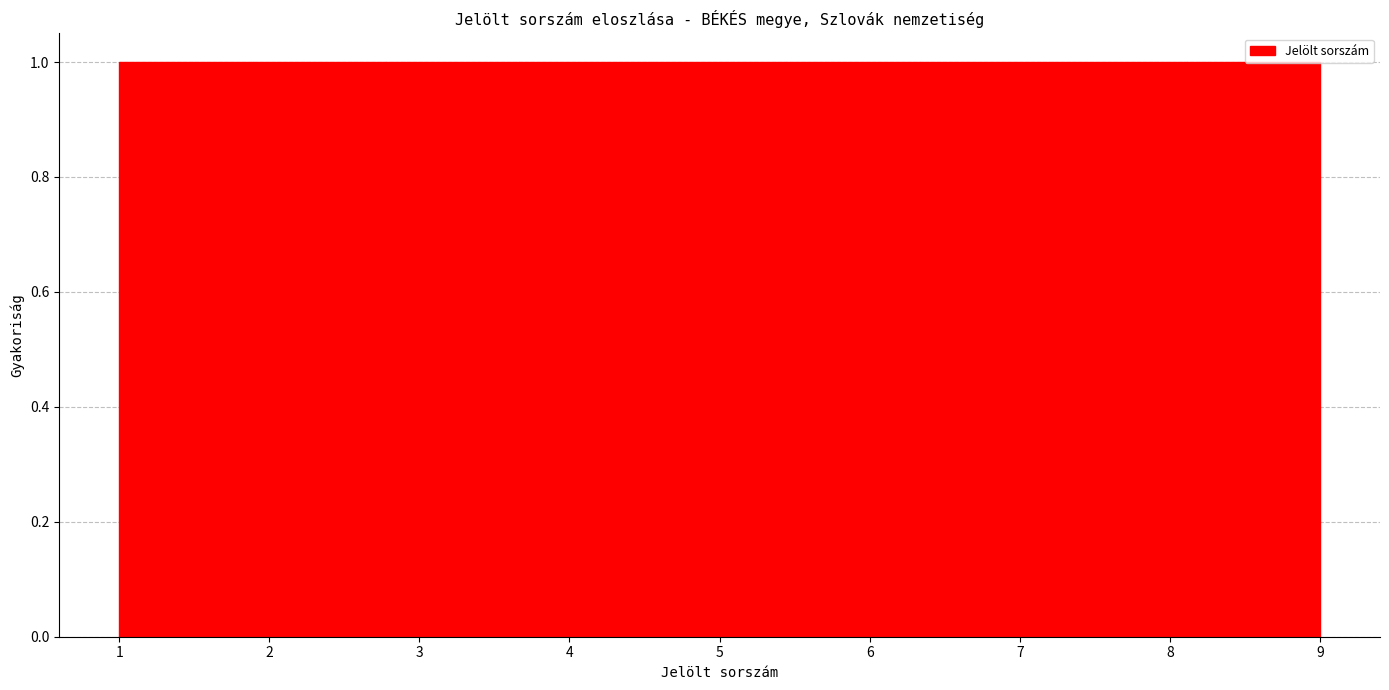

What is the height of the bar covering 2.8 to 3.7 on the x-axis? Neither the bar edges nor the heights are printed on the chart, so give them approximately, as read against the axes.

1